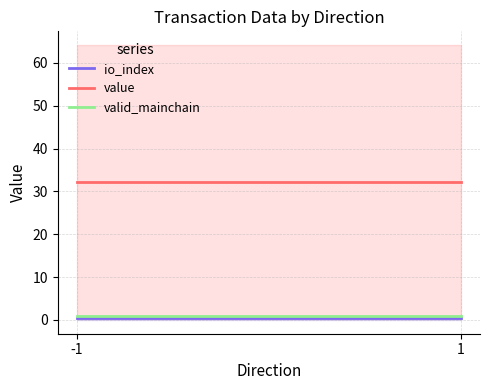

Read the io_index value at -1.

0.5